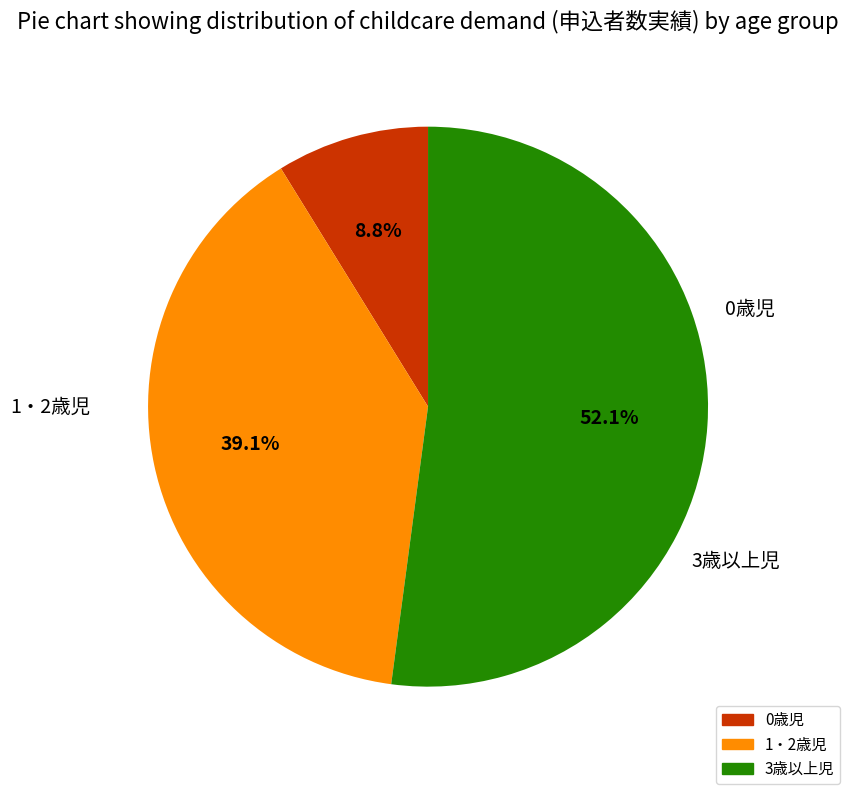

Rank the categories by value from lowest to highest.

0歳児, 1・2歳児, 3歳以上児